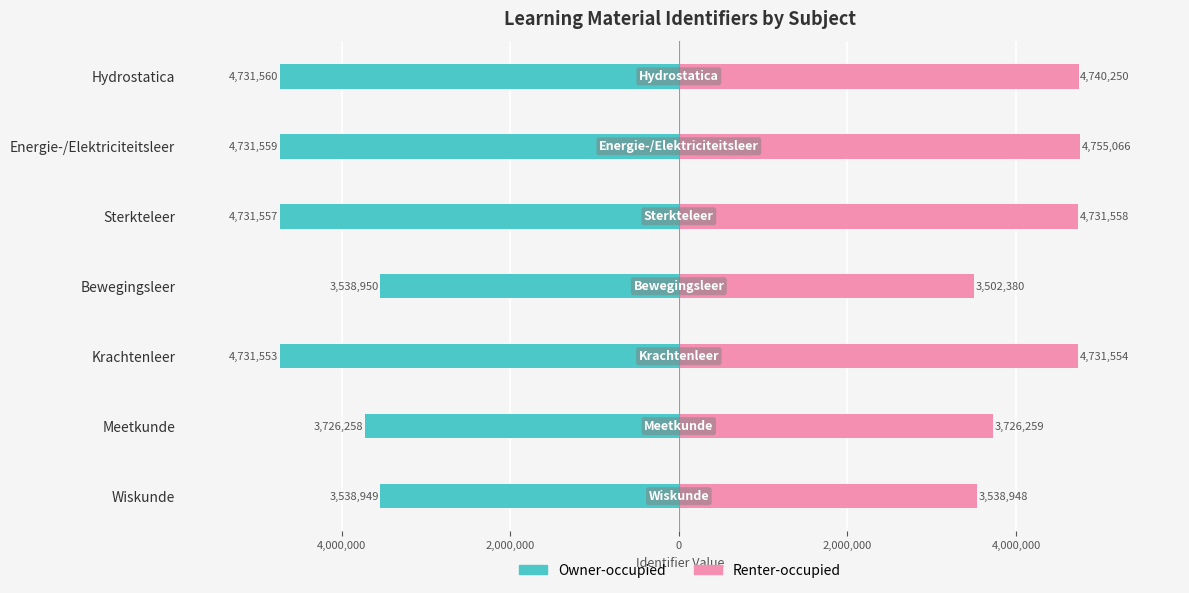

Is it true that Owner-occupied equals -4731560 at Hydrostatica?

True